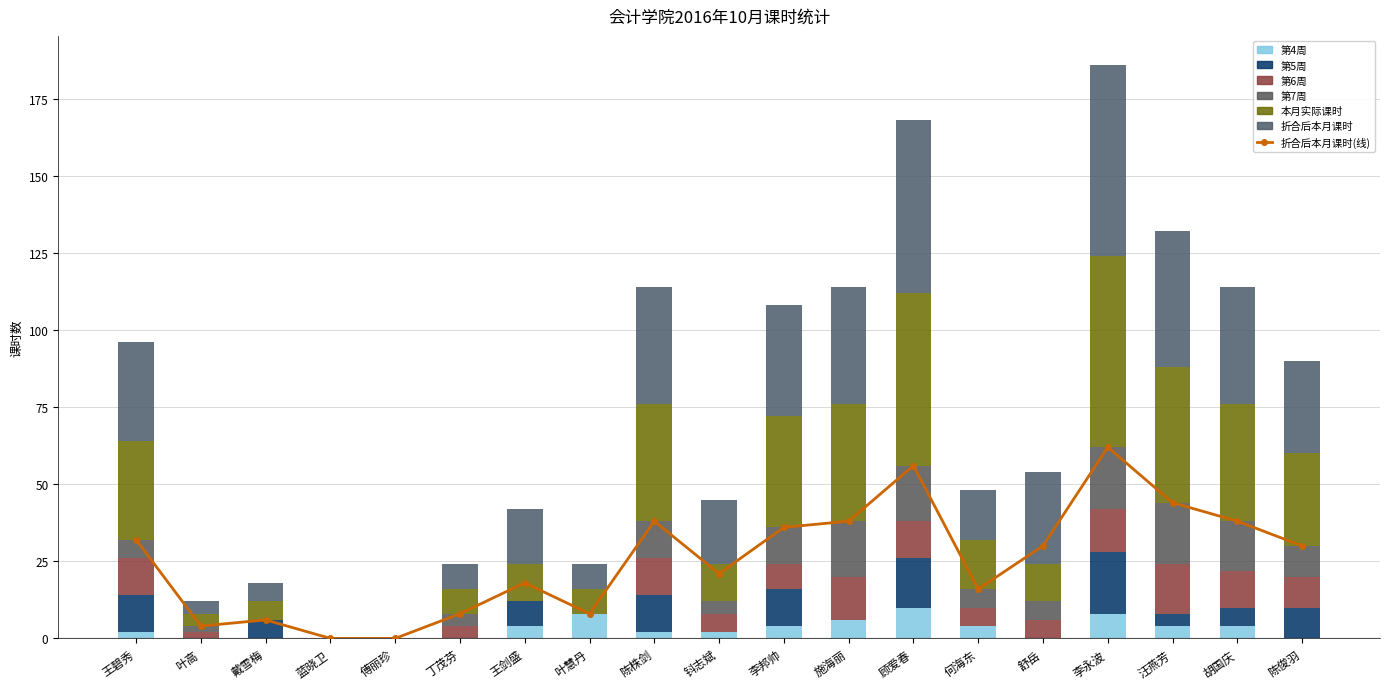

List the series in order of their peak value, lowest first.

第4周, 第6周, 第5周, 第7周, 本月实际课时, 折合后本月课时